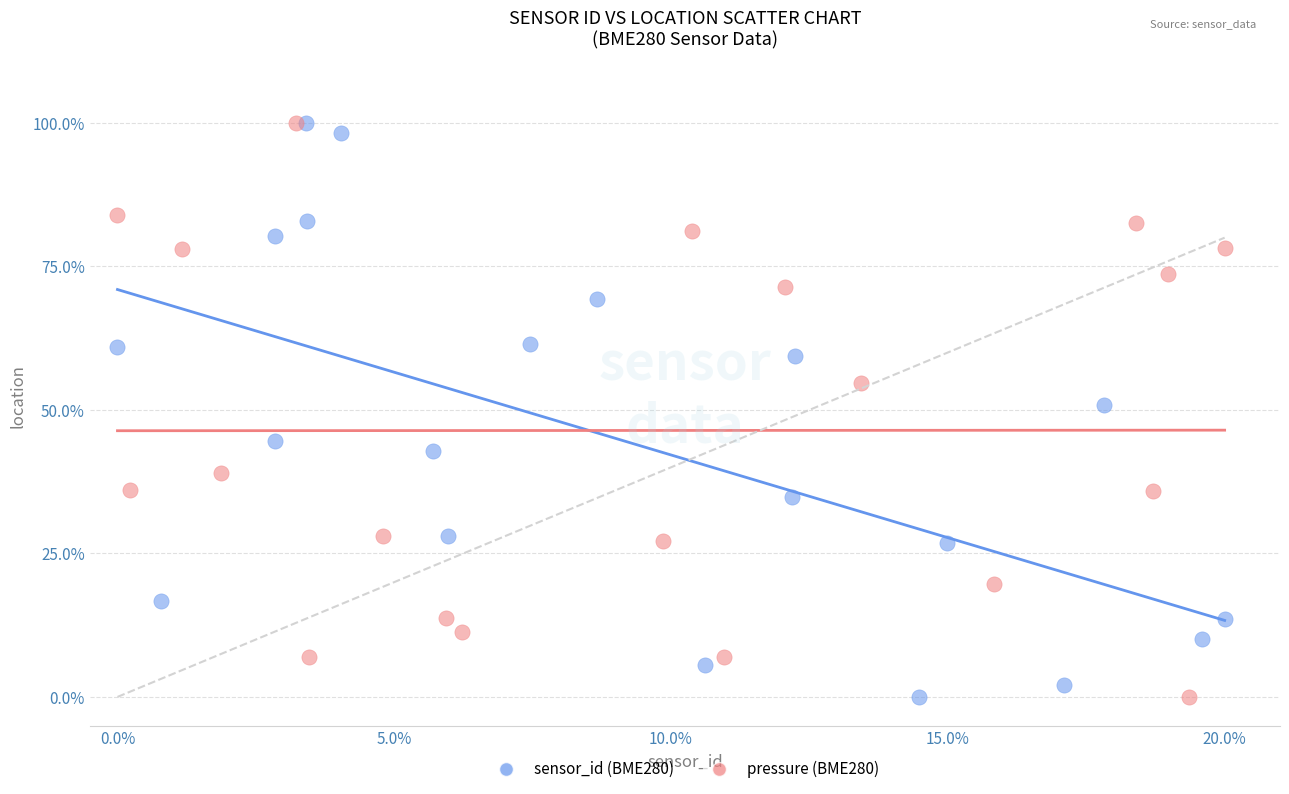

What are all the series names shown in the legend?

sensor_id (BME280), pressure (BME280)